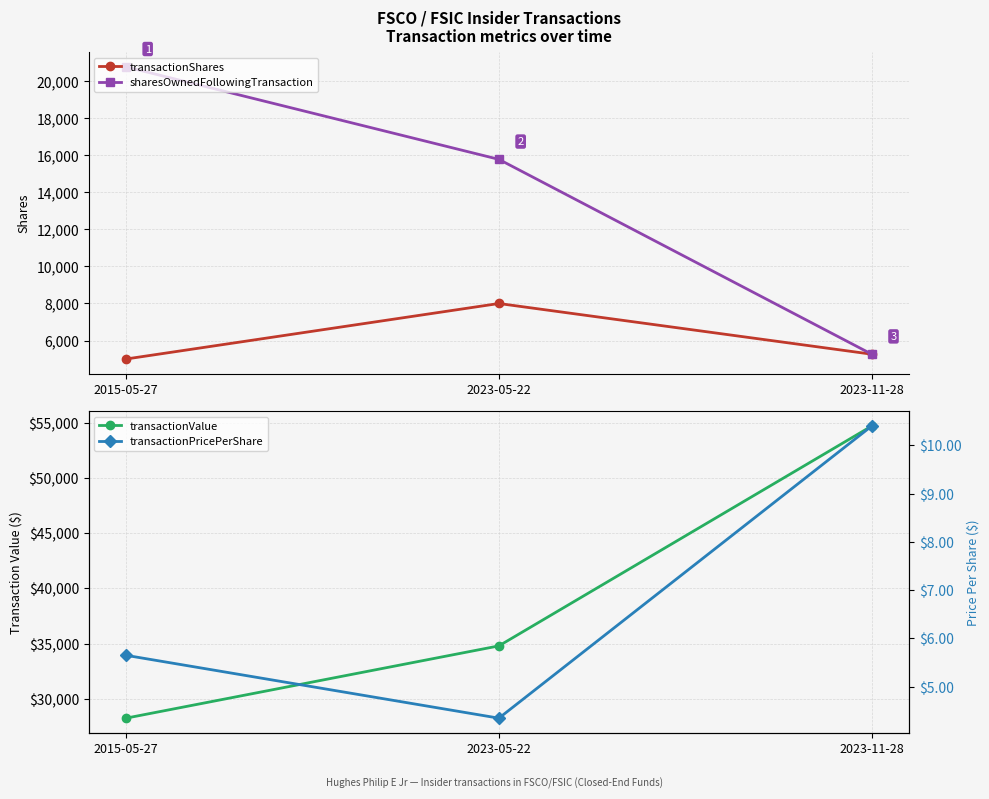

Is the value of transactionPricePerShare at 2015-05-27 greater than the value of transactionShares at 2015-05-27?

No